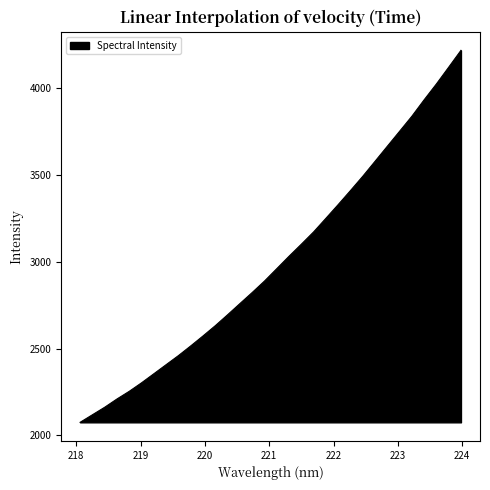

What is the greatest value displayed?

4217.0